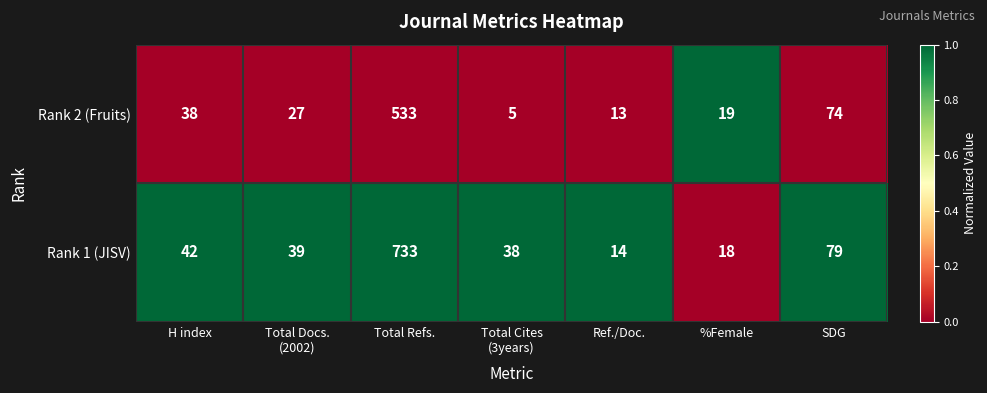

True or false: Rank 2 (Fruits) has a value of 13 at Ref./Doc..

True